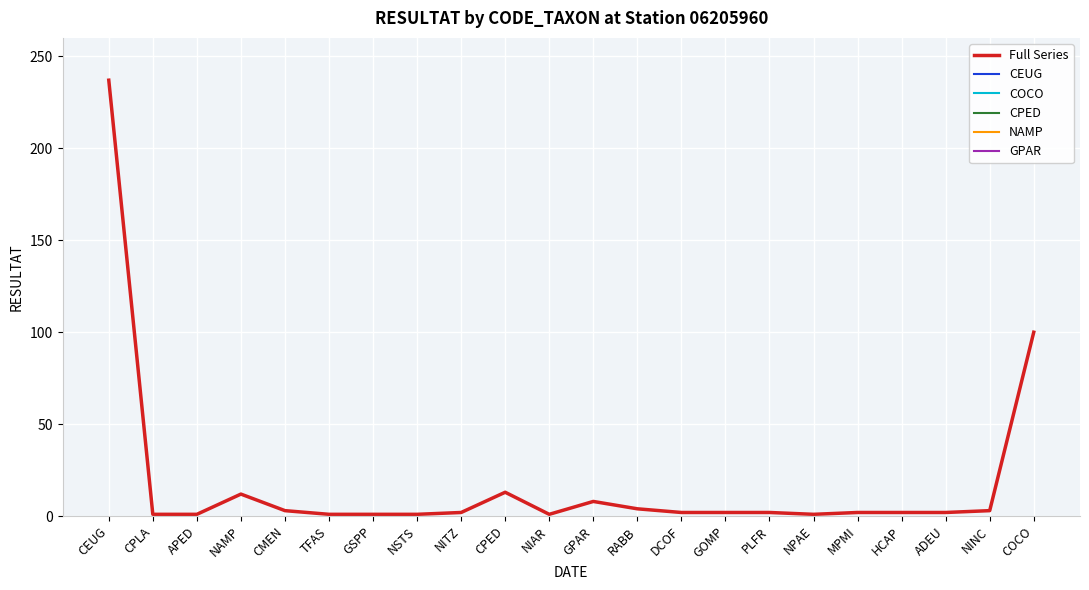

Which category has the highest value in the Full Series series?

CEUG